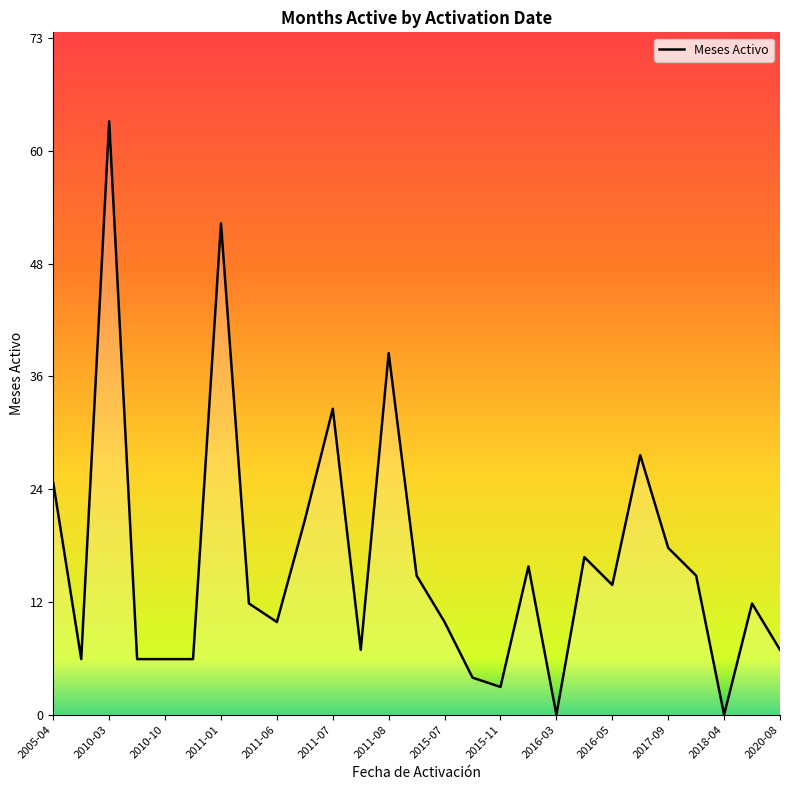

Which label corresponds to the smallest value in the chart?

2016-03